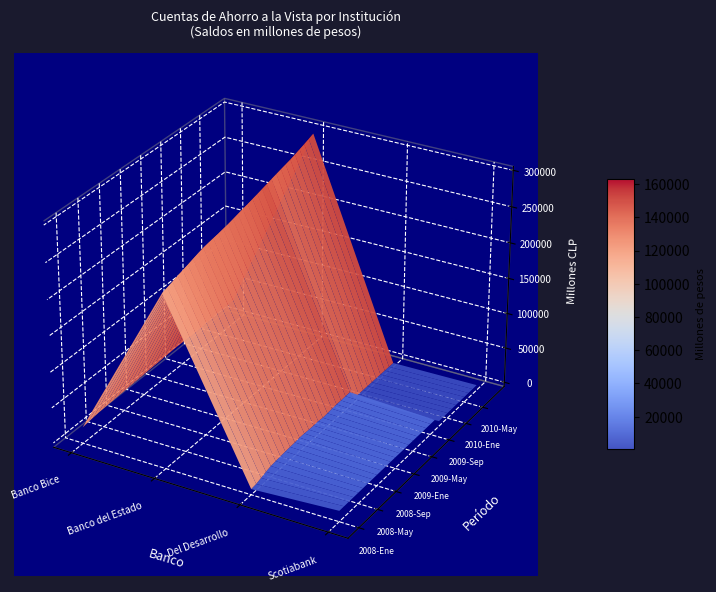

Rank the series at 2010-Jul from highest to lowest value.

Banco del Estado, Banco Bice, Scotiabank, Del Desarrollo